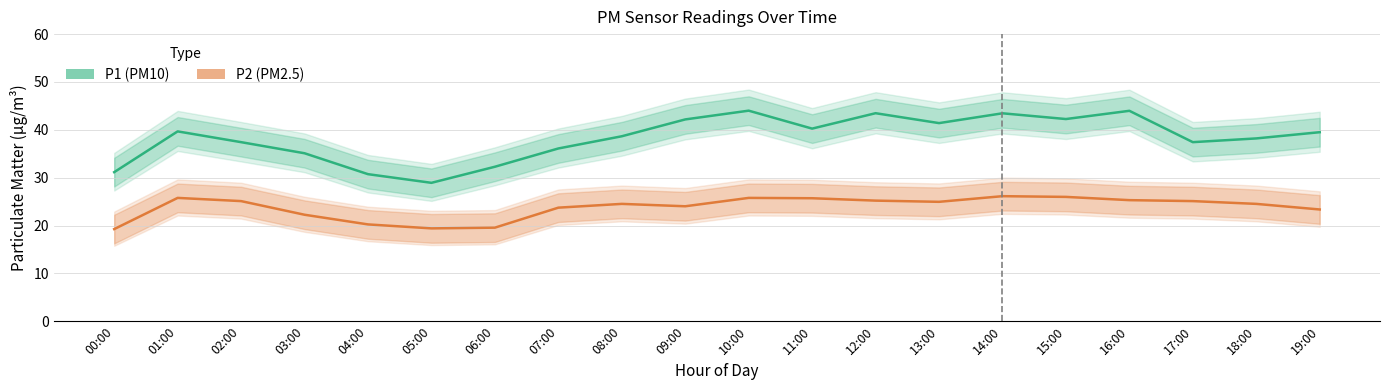

Which series changed the most between 01:00 and 09:00?

P1 (PM10)